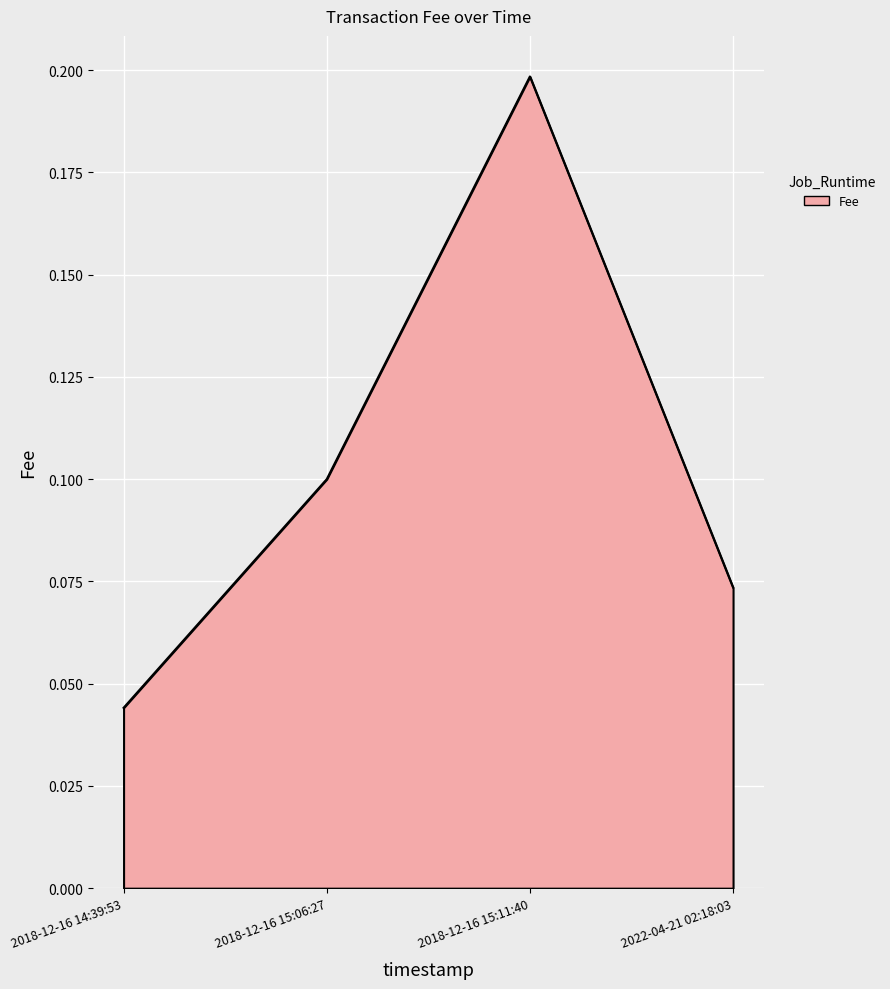

List the labels in order of value, smallest first.

2018-12-16 14:39:53, 2022-04-21 02:18:03, 2018-12-16 15:06:27, 2018-12-16 15:11:40